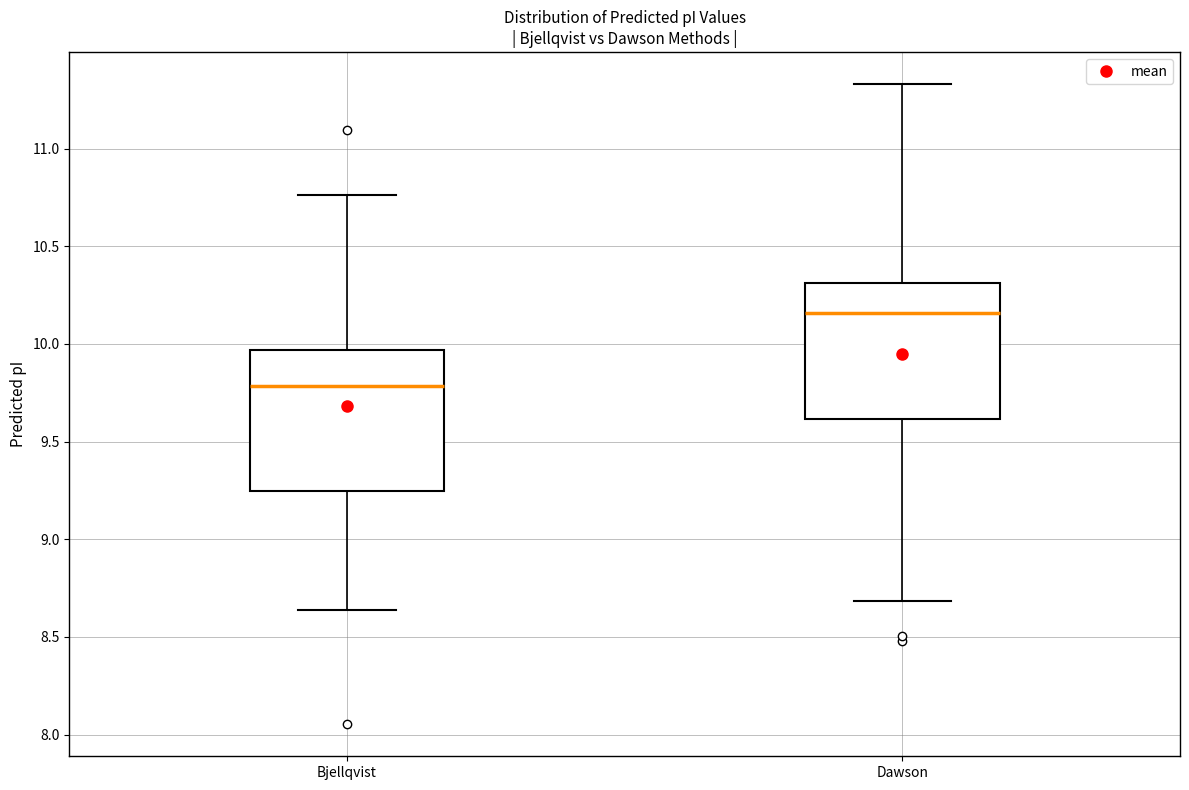

Reading left to right, transcribe this box plot: for each box, give where its median line is, the range the box spans, and where its two whiskers end, as read against the y-axis. The values are not printed on the chart, so give them approximately, as read against the axis.

Bjellqvist: median 9.80, box 9.25 to 9.95, whiskers 8.65 to 10.75
Dawson: median 10.15, box 9.60 to 10.30, whiskers 8.70 to 11.35